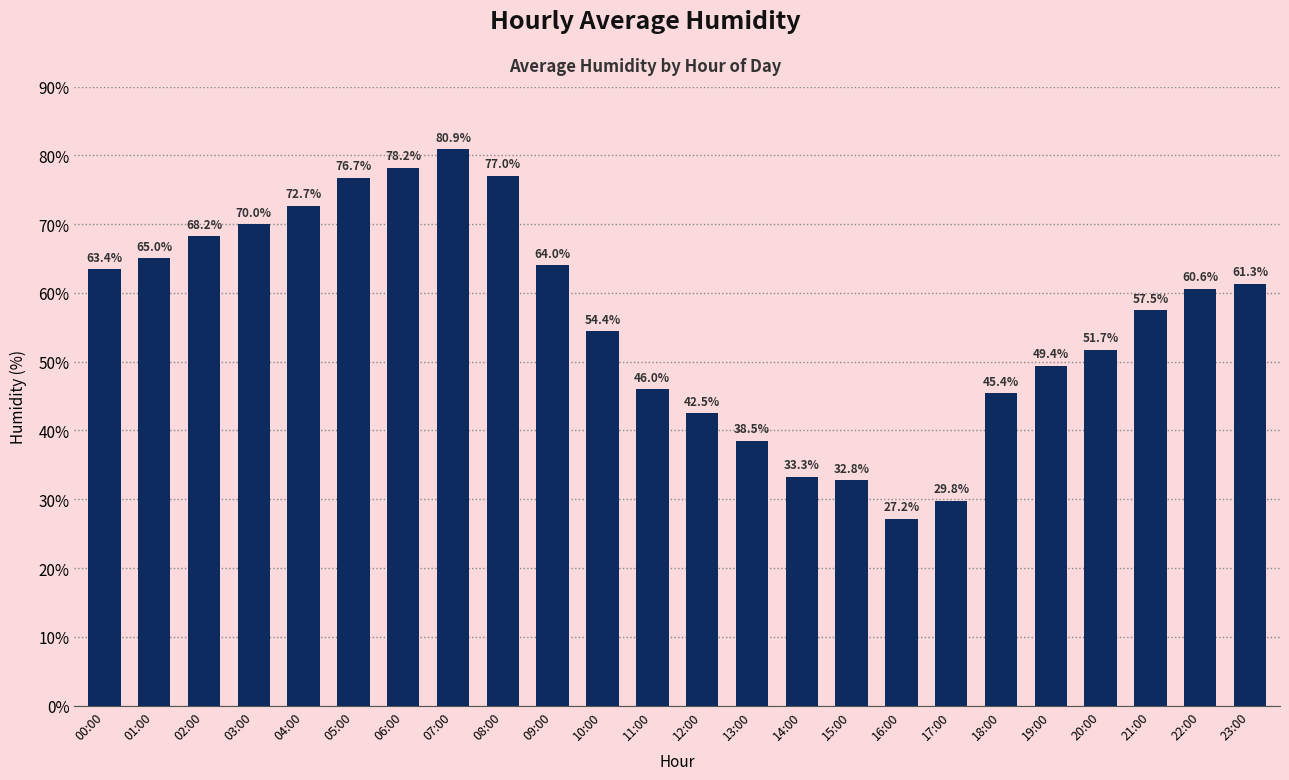

The chart shows a value of 32.7 at 19:00. True or false?

False